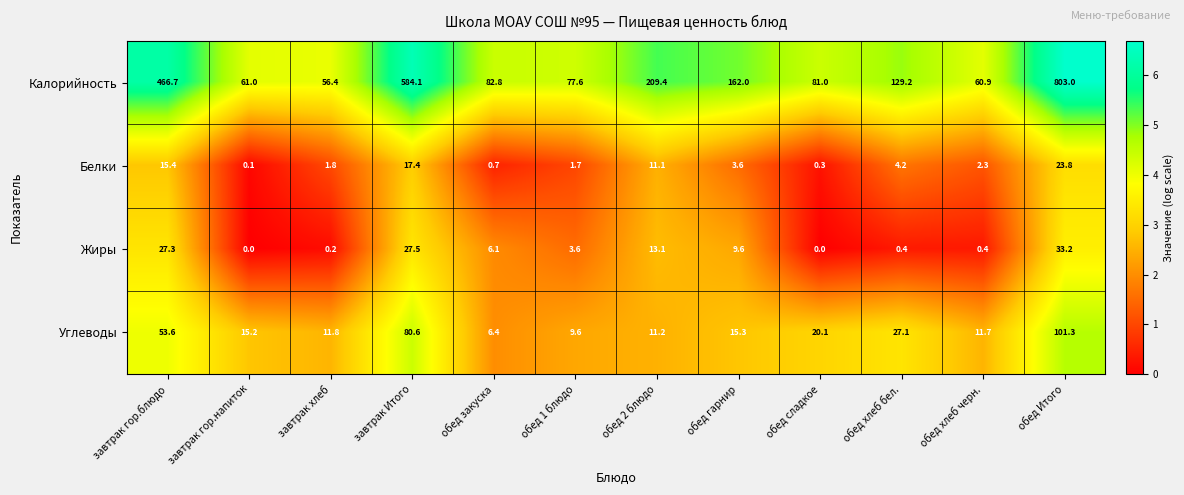

At which label does Жиры first exceed 6?

завтрак гор.блюдо